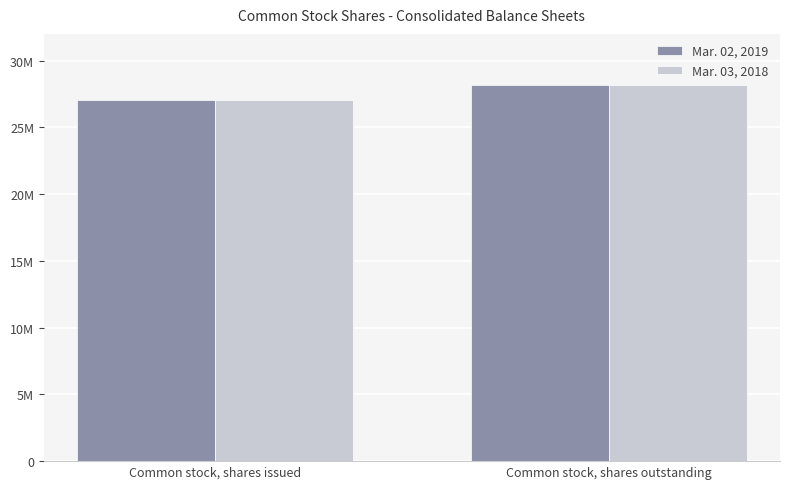

The value of Mar. 03, 2018 at Common stock, shares issued is 27015127. True or false?

True